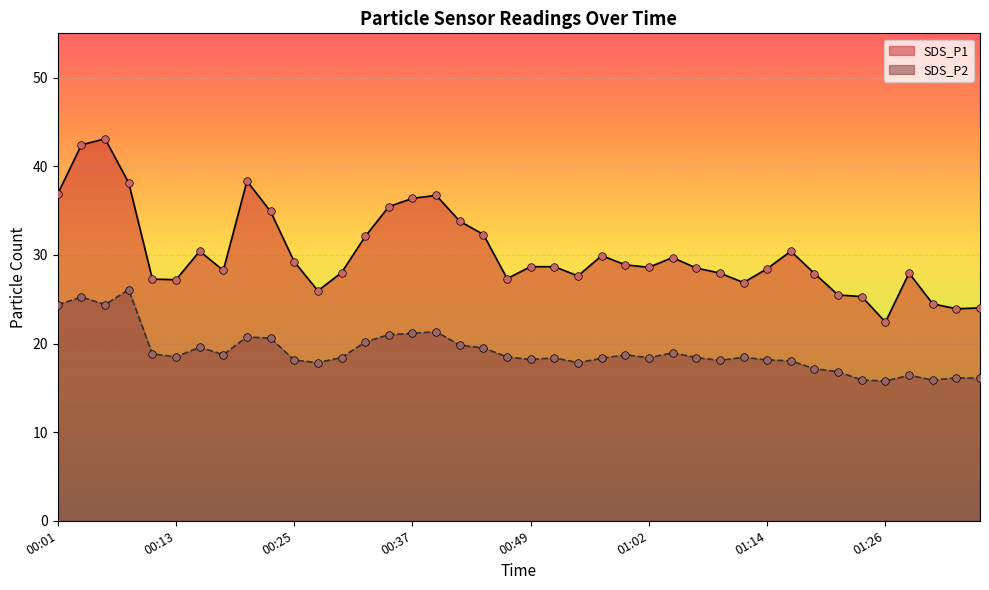

Is the value of SDS_P2 at 00:32 greater than the value of SDS_P1 at 00:11?

No